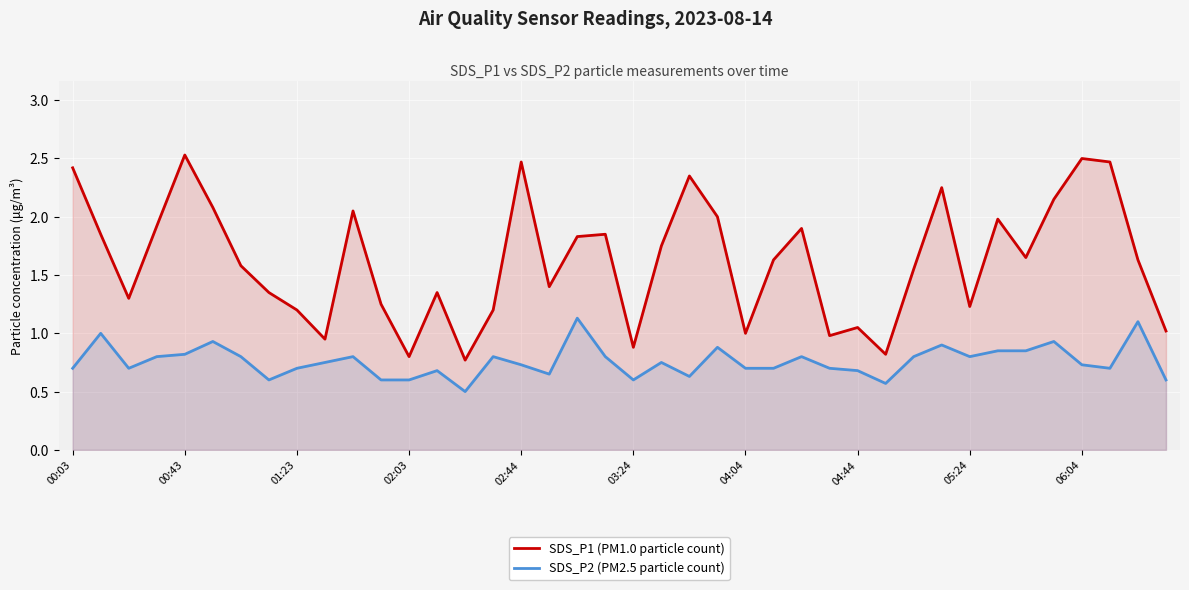

Rank the series by their maximum value, from highest to lowest.

SDS_P1 (PM1.0 particle count), SDS_P2 (PM2.5 particle count)